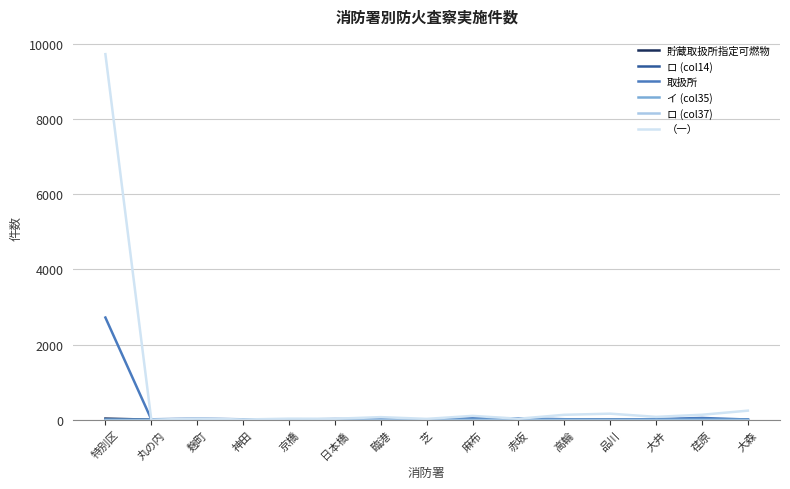

At which label is （一） closest to 4862?

大森